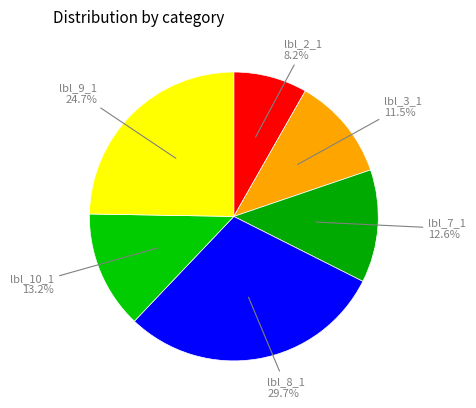

Count the number of slices in the pie.

6